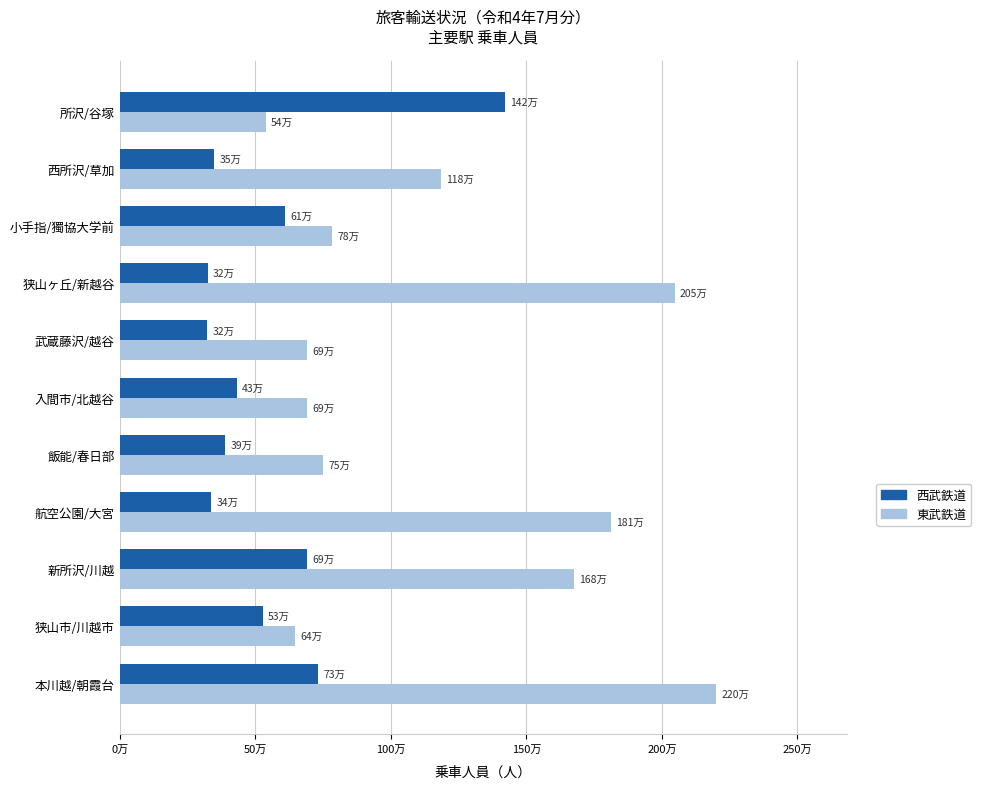

Where is 東武鉄道 nearest to the value 1368345?

西所沢/草加